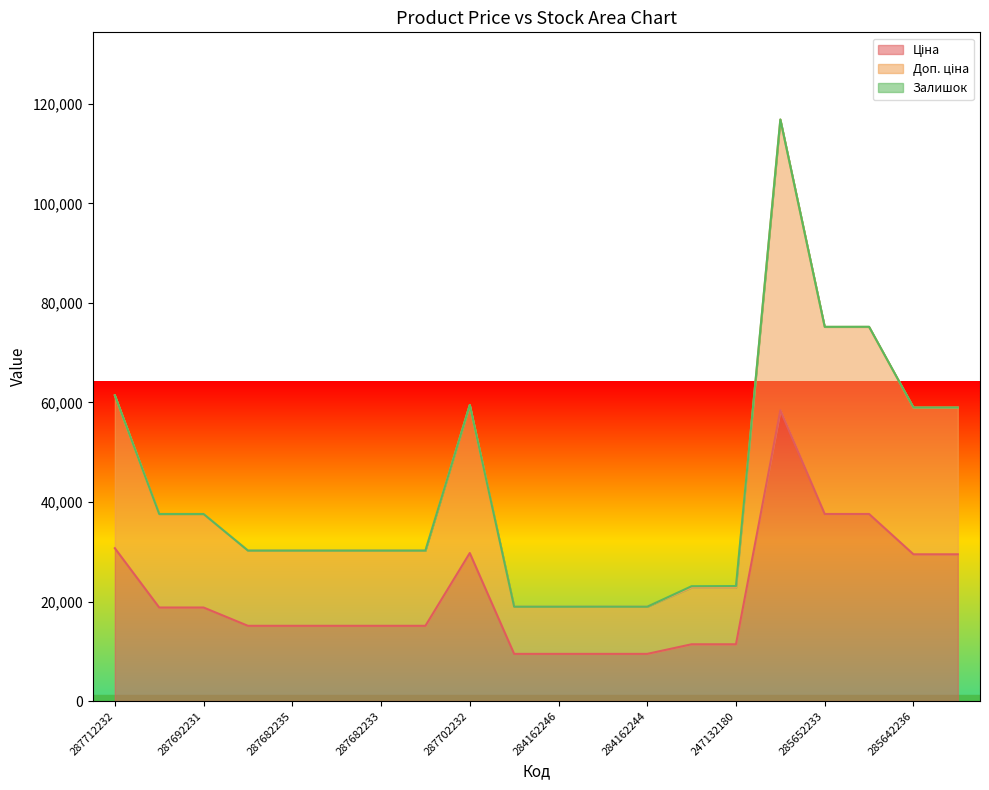

What is the label of the 3rd point from the right?

285652231